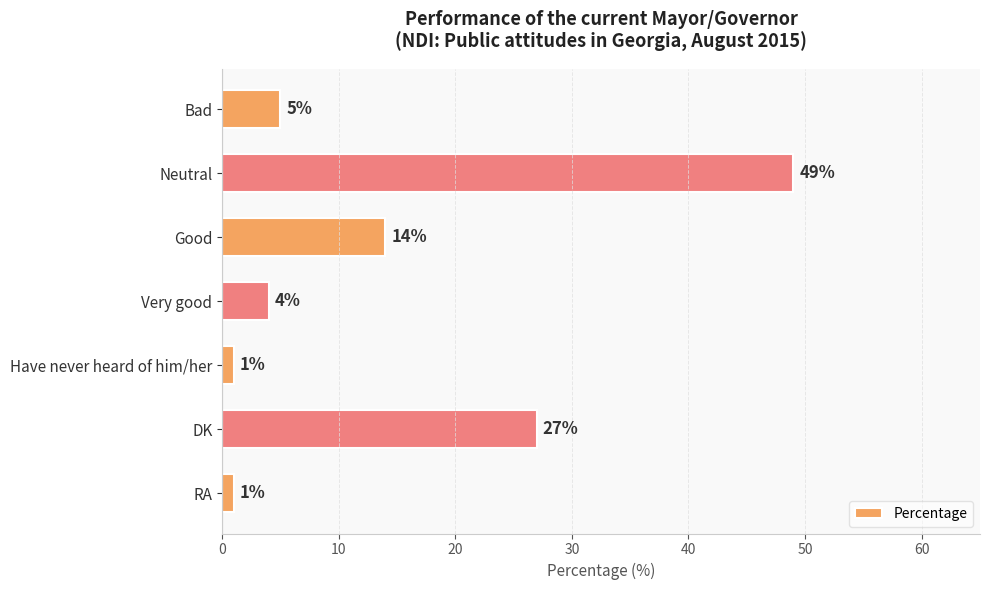

What is the sum of all values?

101